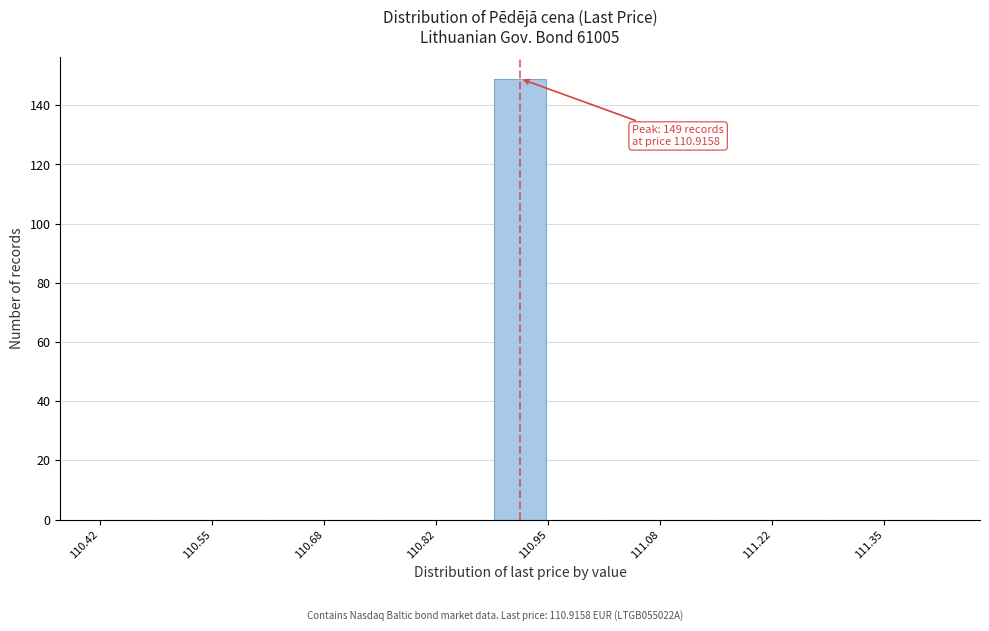

Around what value on the x-axis is the tallest bar? Give the approximate position of its centre, as read against the axis.

110.92